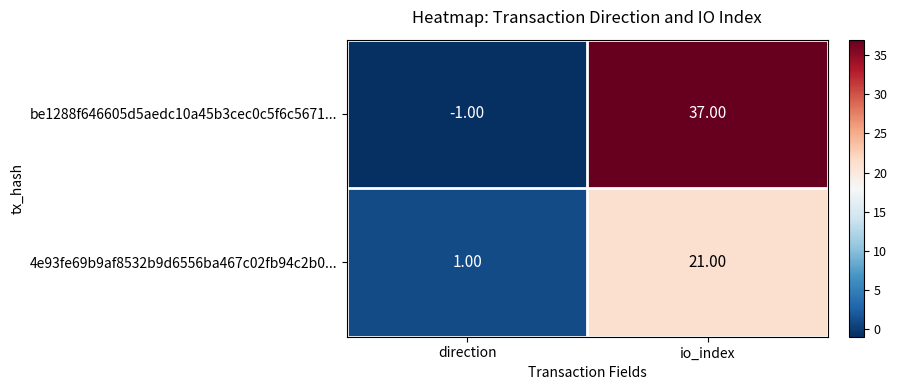

At which category does the chart reach its peak across all series?

io_index